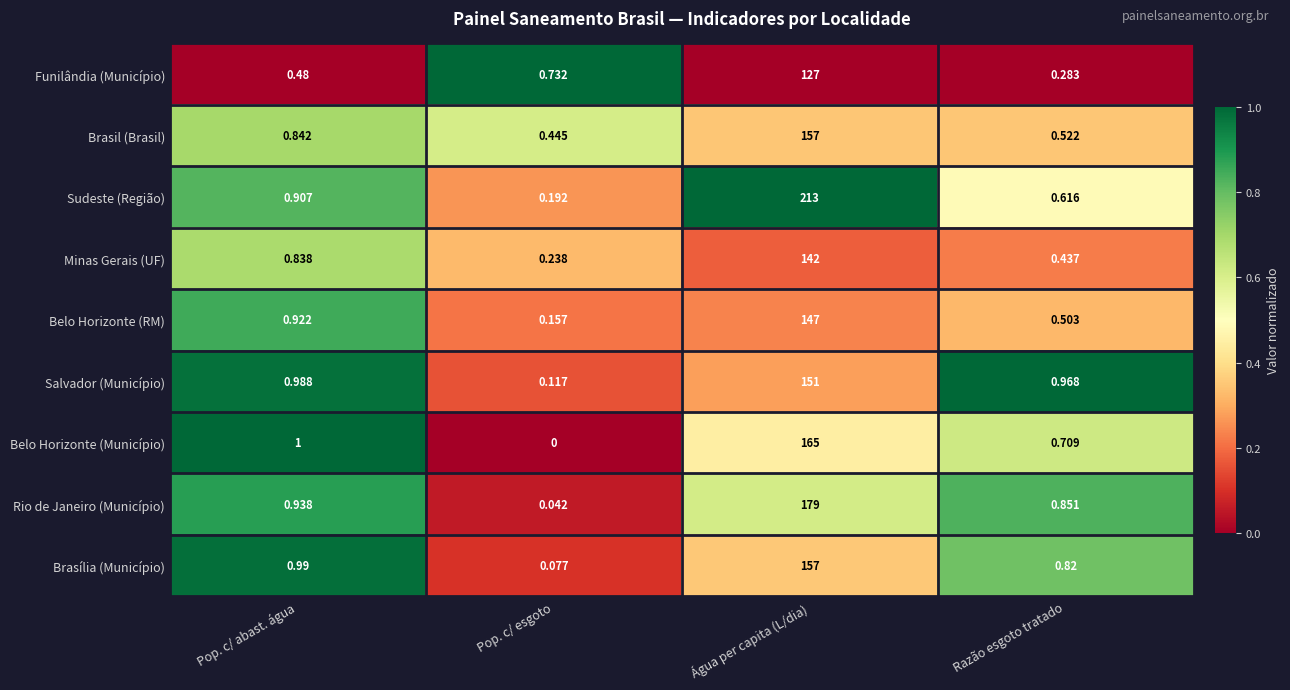

Which series has the widest spread of values?

Sudeste (Região)